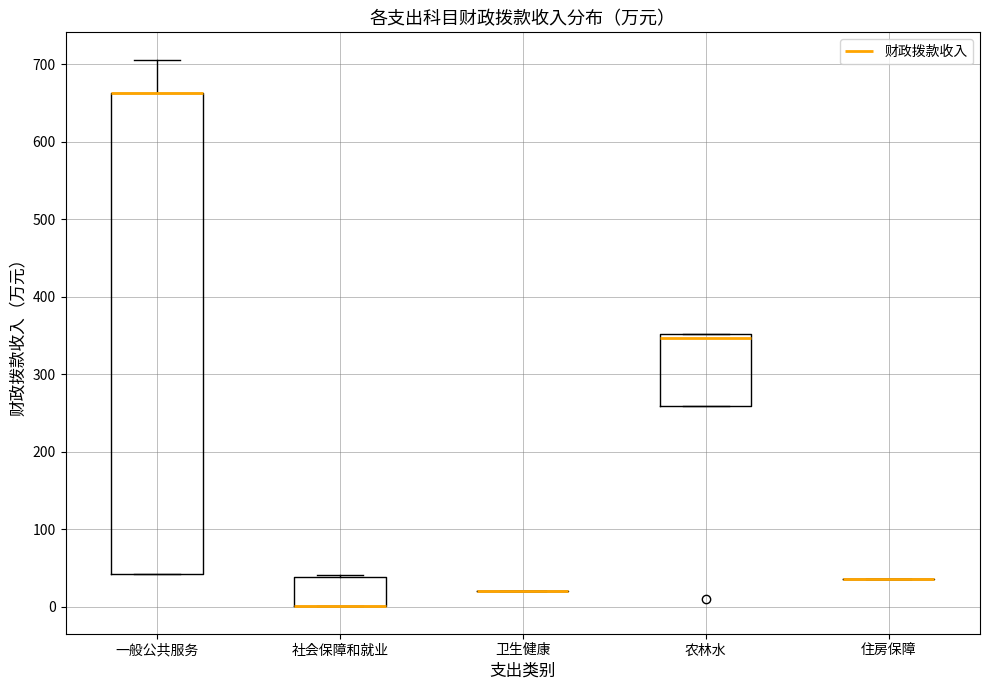

Reading left to right, transcribe this box plot: for each box, give where its median line is, the range the box spans, and where its two whiskers end, as read against the y-axis. The values are not printed on the chart, so give them approximately, as read against the axis.

一般公共服务: median 660 (drawn on the box's upper edge), box 40 to 660, whiskers 40 to 710
社会保障和就业: median 0 (drawn on the box's lower edge), box 0 to 40, whiskers 0 to 40
卫生健康: box collapsed to a line at 20, whiskers 20 to 20
农林水: median 350 (just below the box's upper edge), box 260 to 350, whiskers 260 to 350
住房保障: box collapsed to a line at 40, whiskers 40 to 40